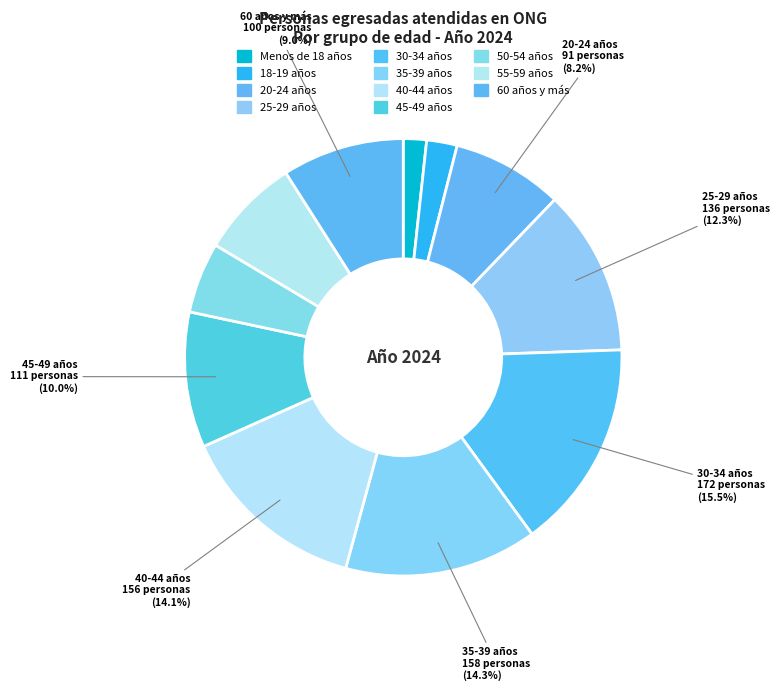

What is the largest slice in the pie chart?

30-34 años